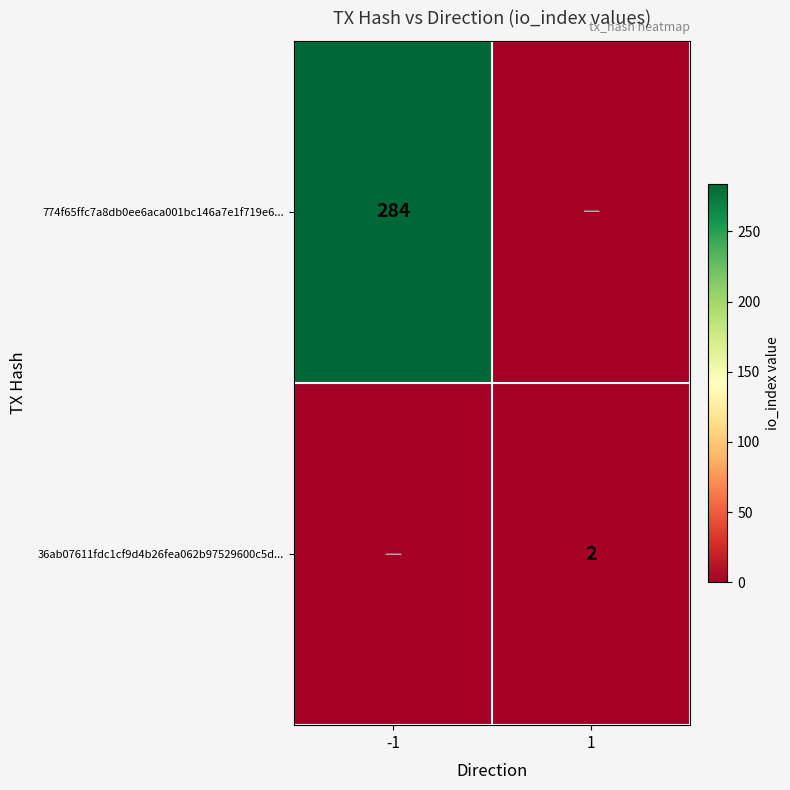

How many data points does each series have?

2